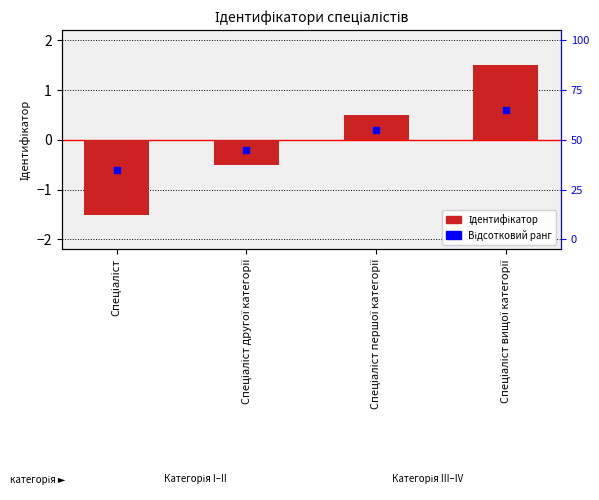

Which series reaches the minimum Y coordinate?

Ідентифікатор